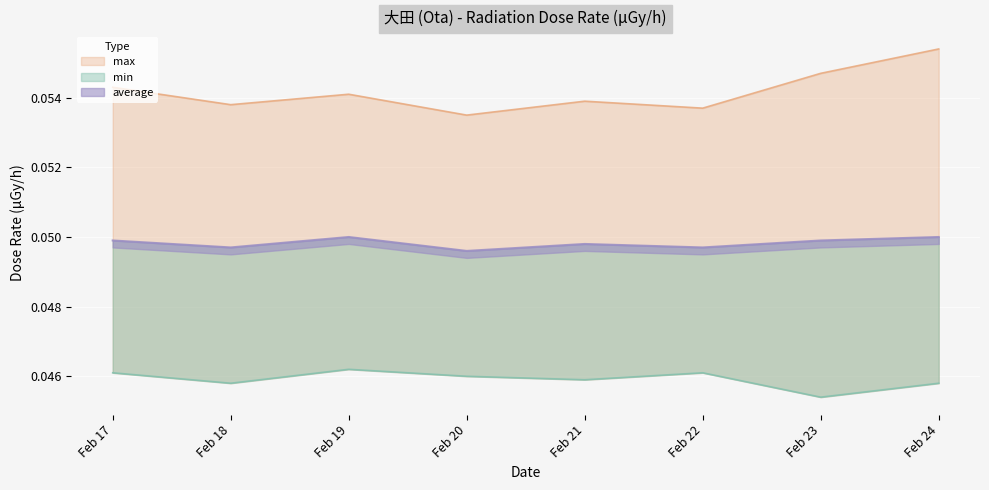

Reading left to right, list all the values displayed in this chart.

max: 0.1	0.1	0.1	0.1	0.1	0.1	0.1	0.1
min: 0.0	0.0	0.0	0.0	0.0	0.0	0.0	0.0
average: 0.0	0.0	0.1	0.0	0.0	0.0	0.0	0.1